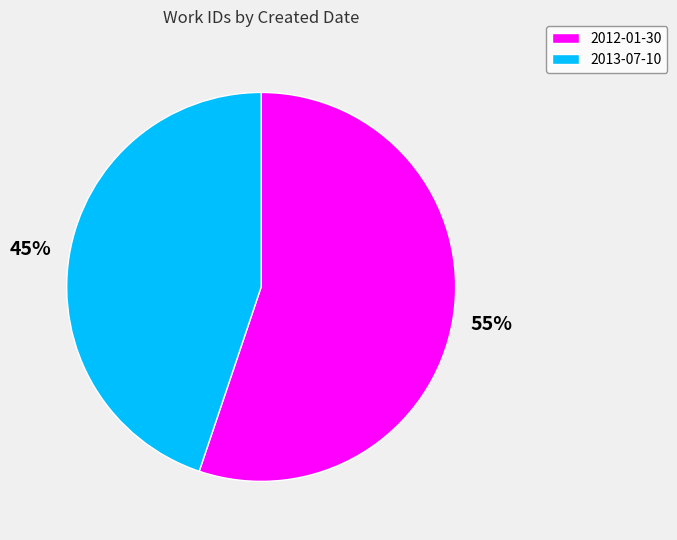

Approximately how many times larger is the value at 2012-01-30 compared to 2013-07-10?

1.2